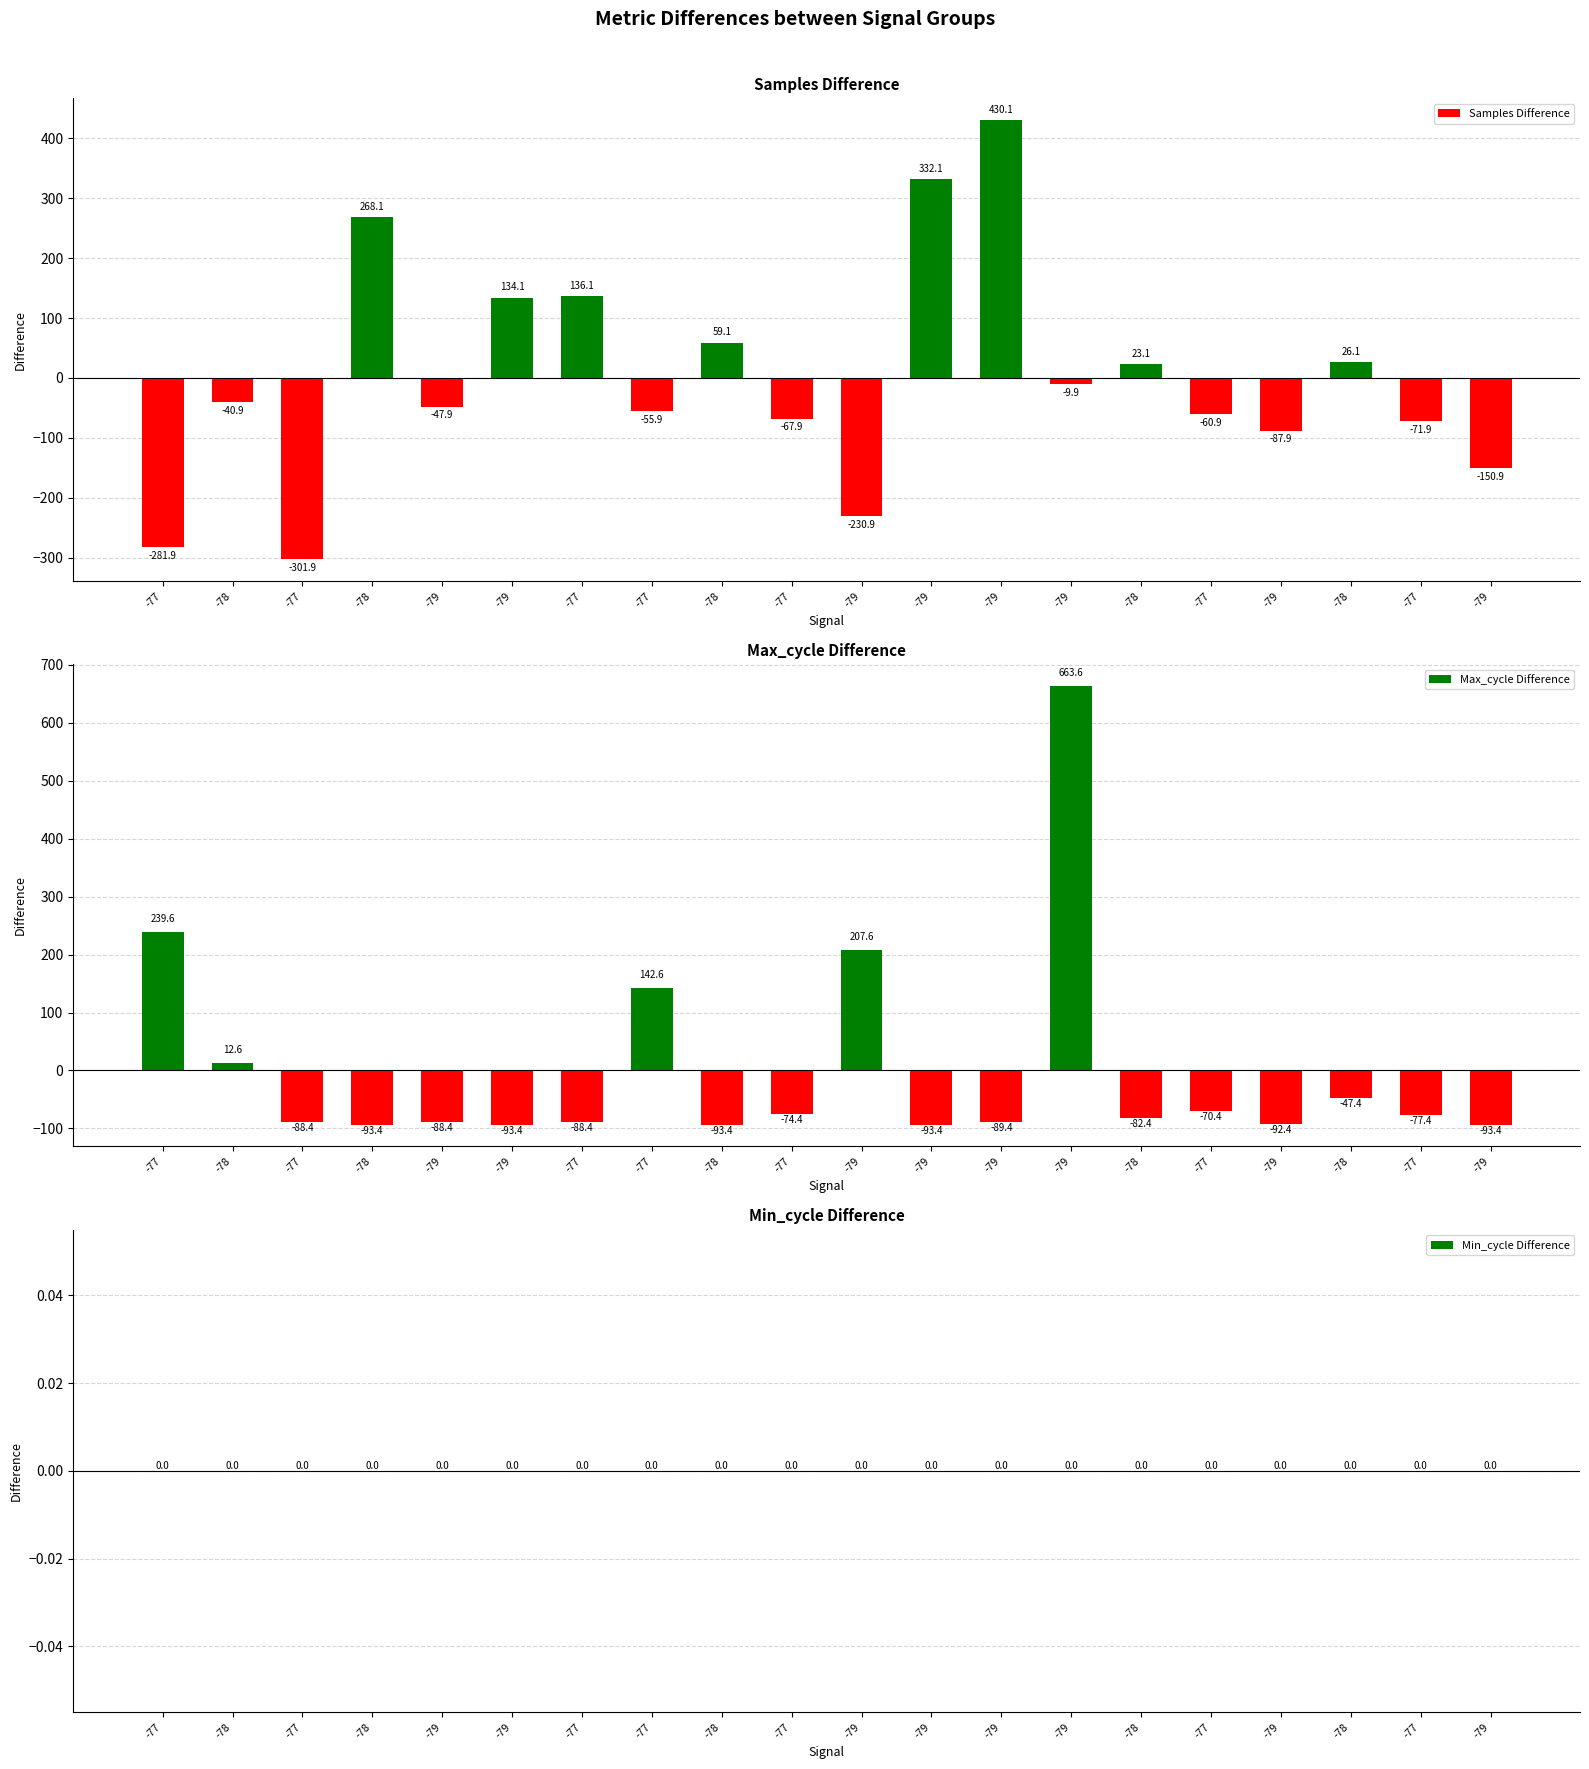

What is the label of the 18th bar from the left?

-78